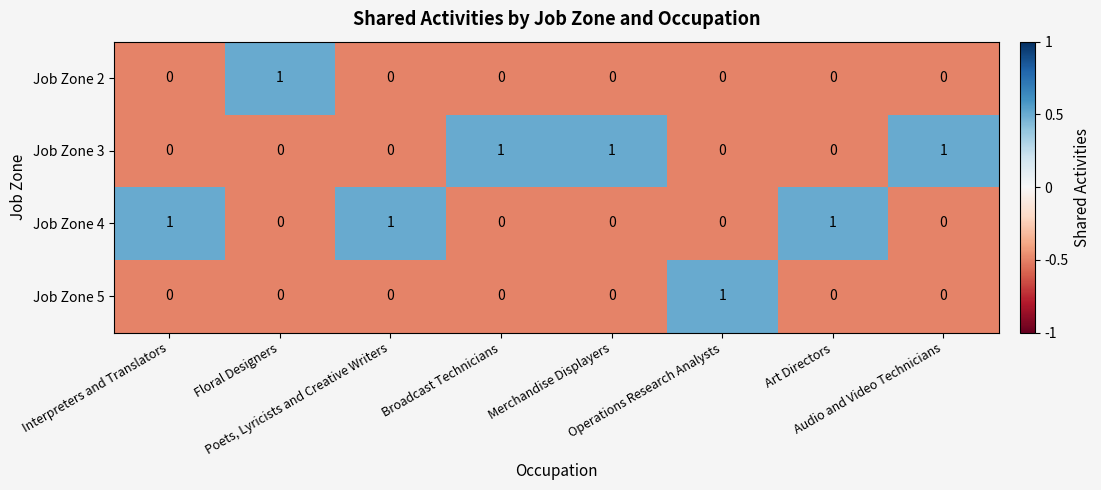

At how many categories does at least one series exceed 0?

8